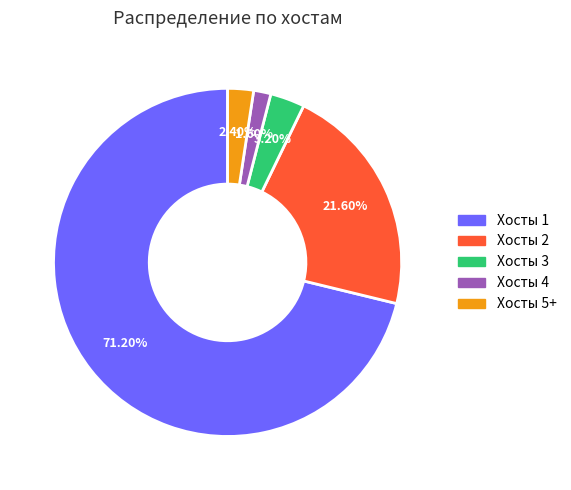

Rank the categories by value from highest to lowest.

Хосты 1, Хосты 2, Хосты 3, Хосты 5+, Хосты 4